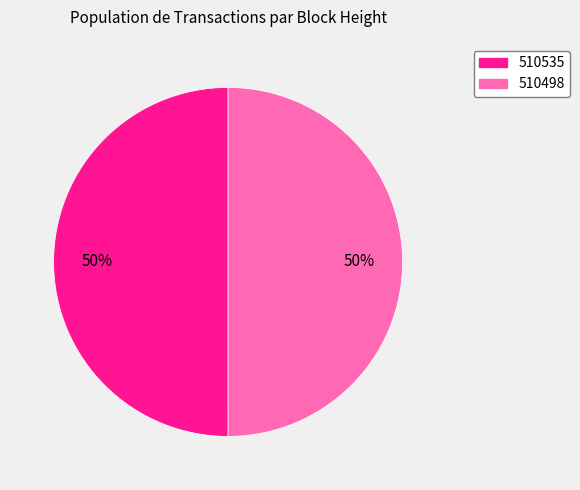

Approximately how many times larger is the value at 510498 compared to 510535?

1.0